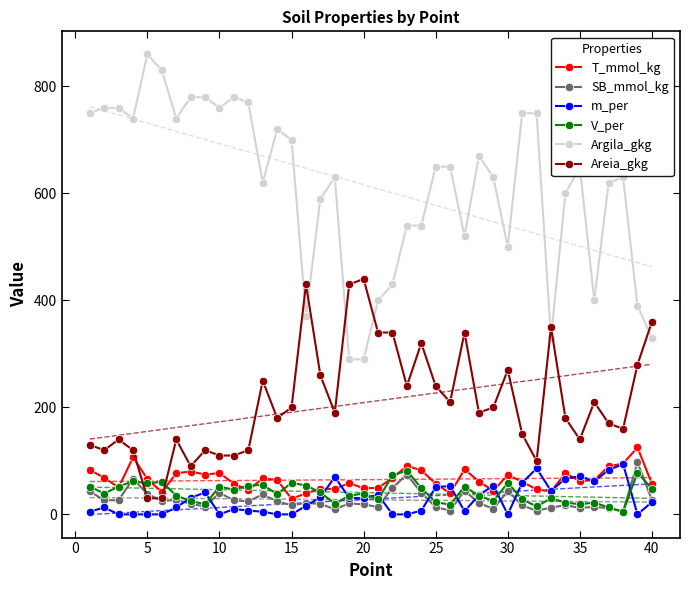

How many data points does each series have?

40